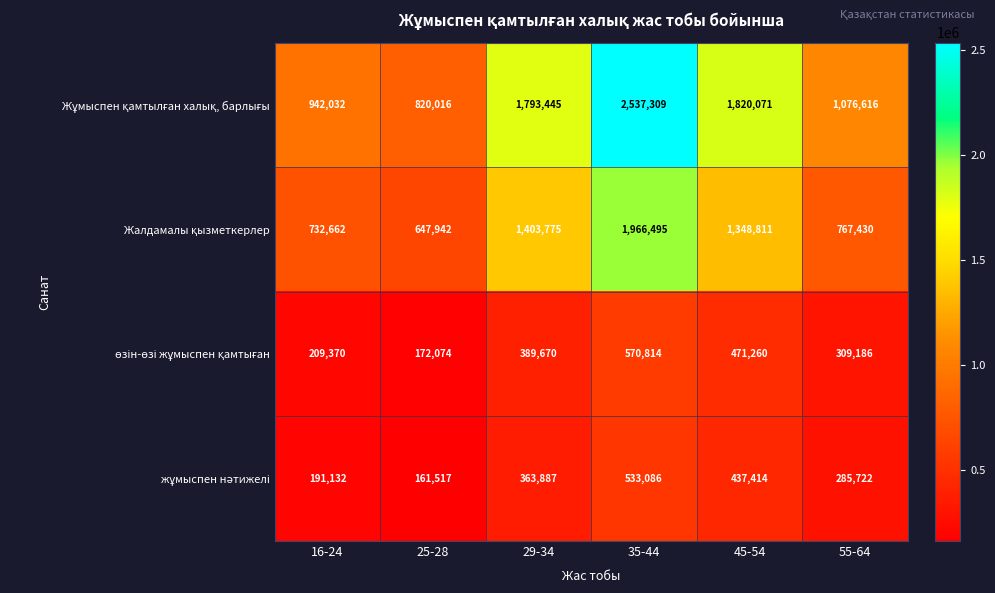

What is the total value across all series at 16-24?

2075196